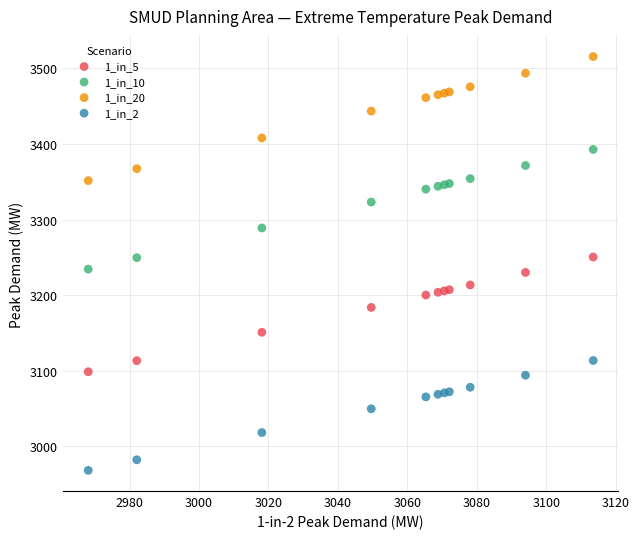

Which series has the widest spread of Y values?

1_in_20